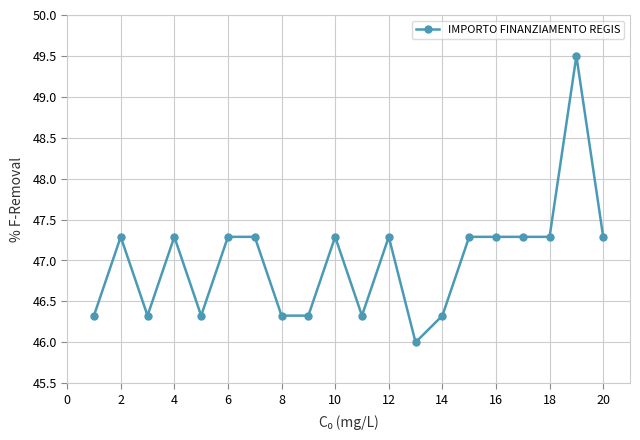

Reading left to right, transcribe all the data shown in this chart.

46.3	47.3	46.3	47.3	46.3	47.3	47.3	46.3	46.3	47.3	46.3	47.3	46.0	46.3	47.3	47.3	47.3	47.3	49.5	47.3